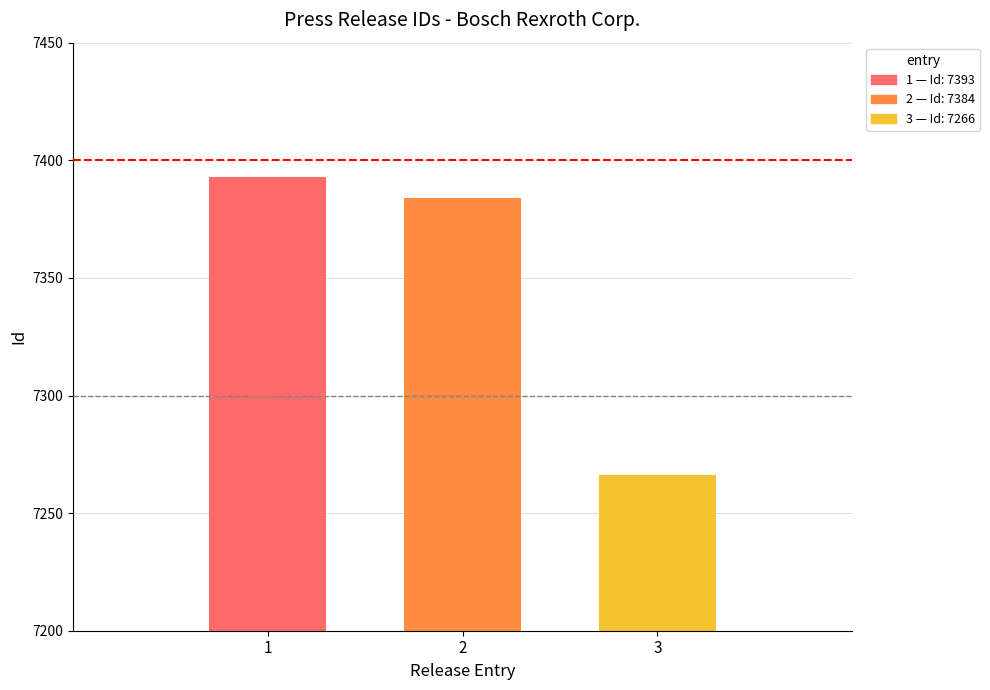

What is the greatest value displayed?

7393